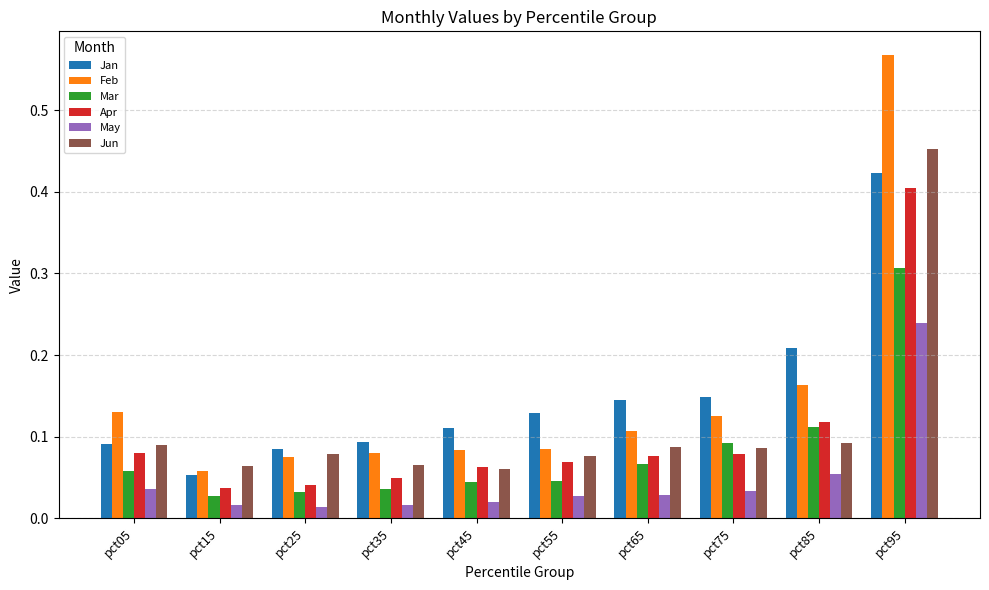

At which category is the sum across all series the highest?

pct95